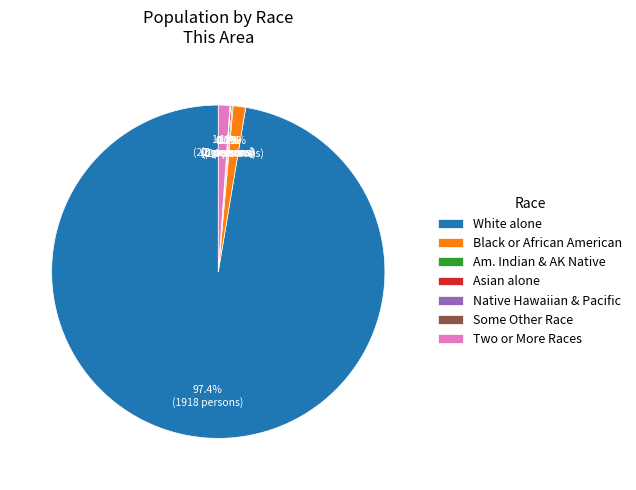

Which slice is the largest?

White alone